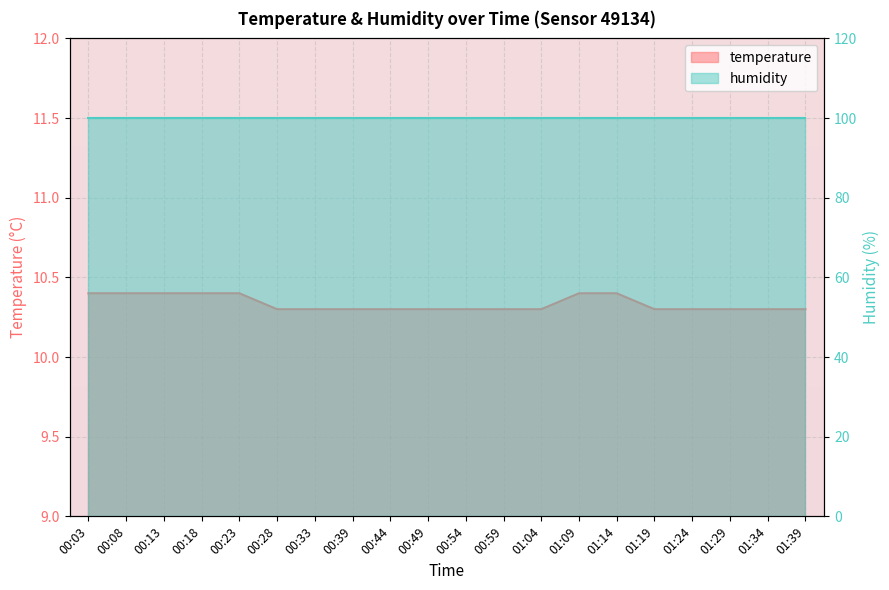

What is the change in value from 00:49 to 01:09?

+0.1